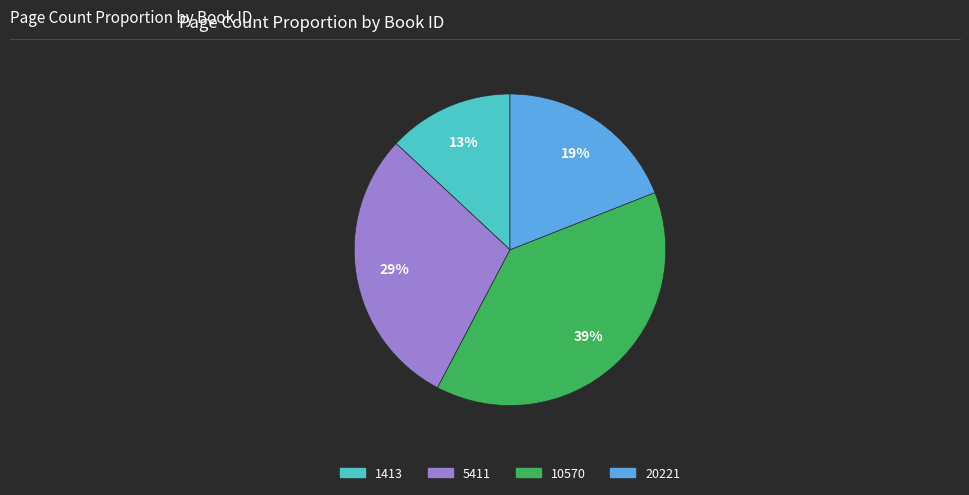

Is it true that 20221 is 19% of the pie?

True